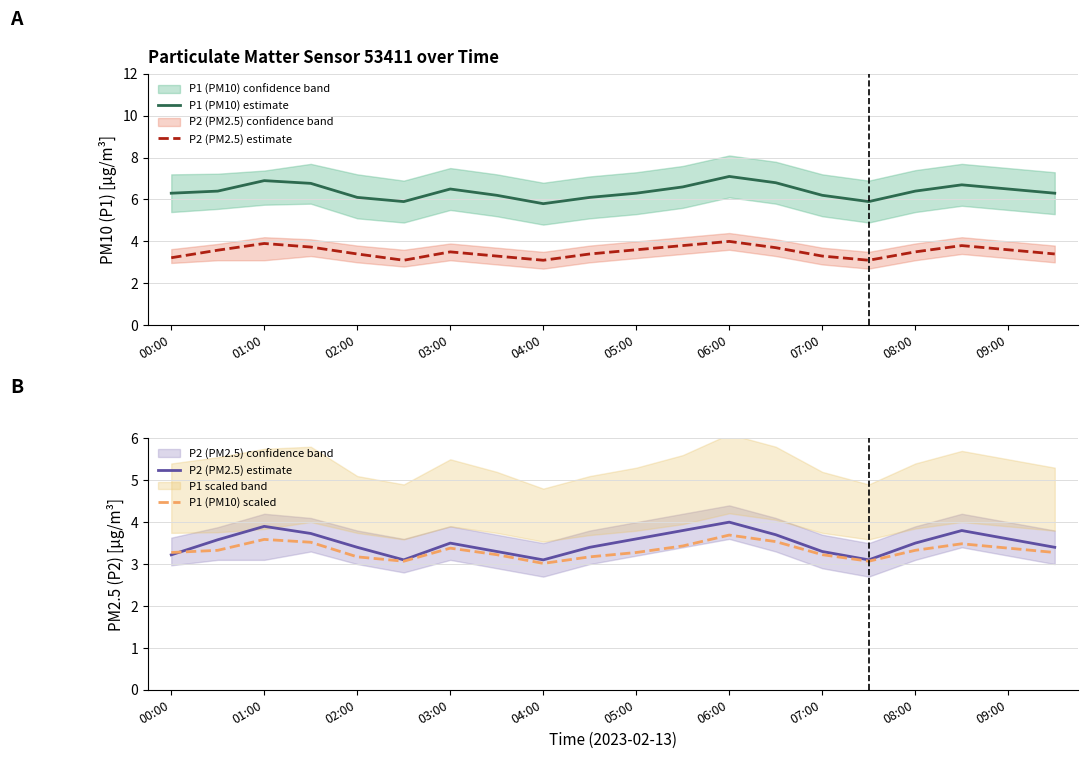

The value of P2 (PM2.5) estimate at 06:00 is 4.0. True or false?

True